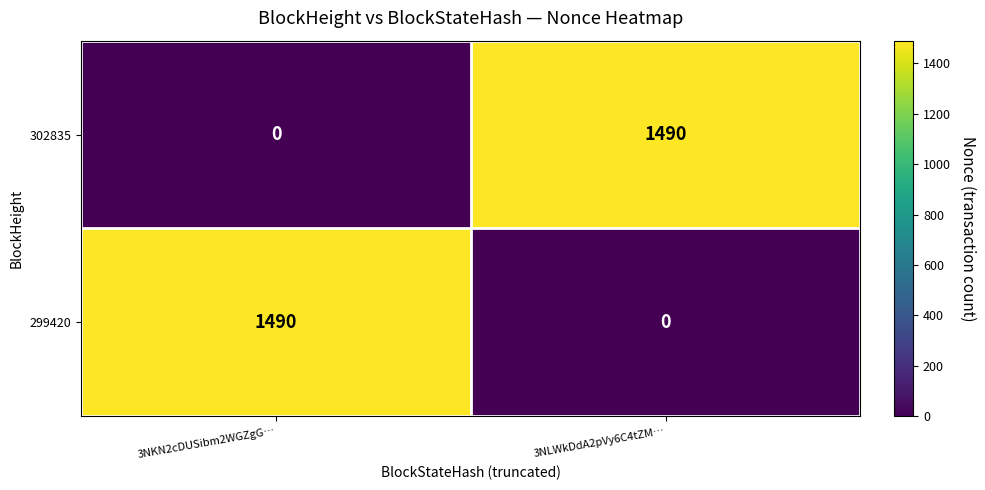

What is the sum of the 302835 values at 3NLWkDdA2pVy6C4tZM… and 3NKN2cDUSibm2WGZgG…?

1490